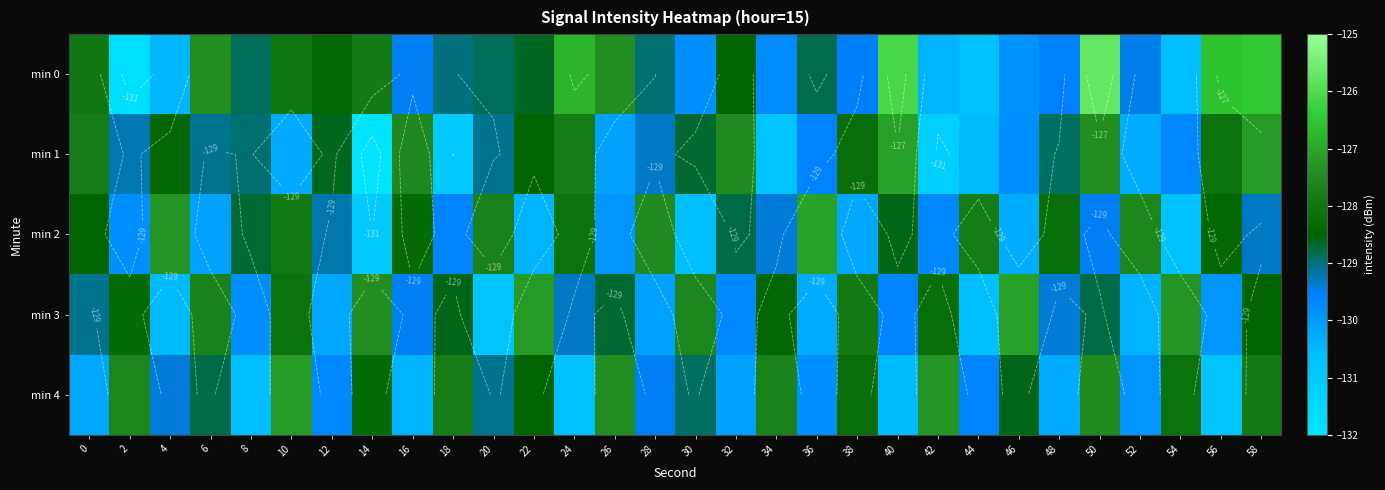

How many data points in min 3 are above -128?

7